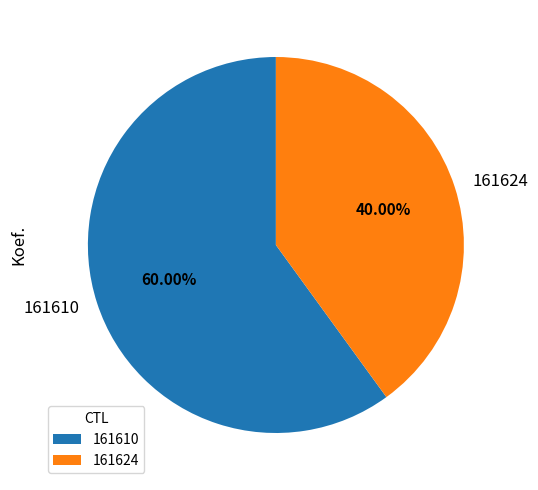

How much of the chart is everything except 161610?

40.0%